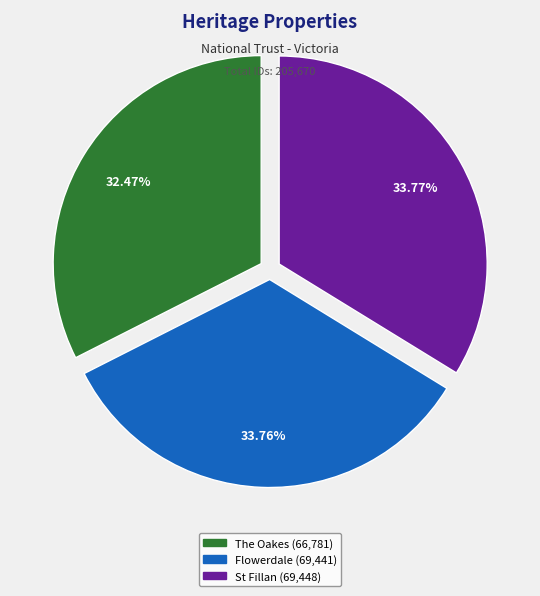

Which category has the smallest portion of the pie?

The Oakes